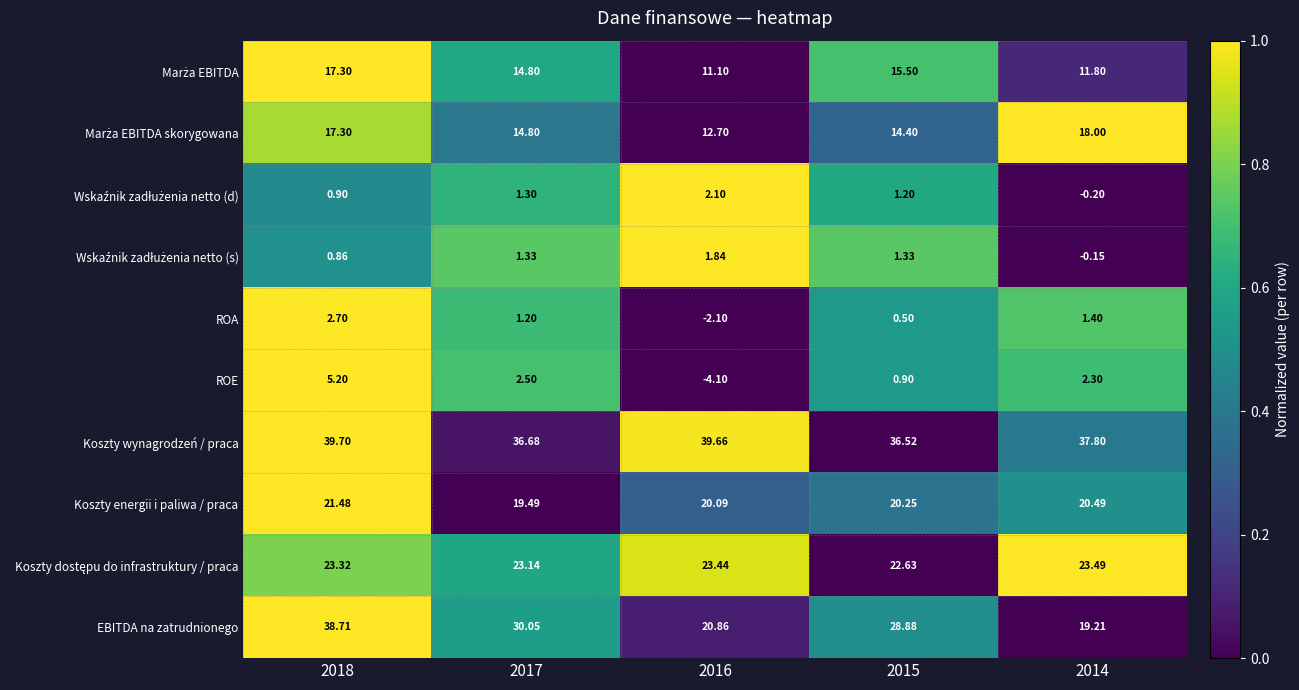

Which series has the largest total across all categories?

Koszty wynagrodzeń / praca